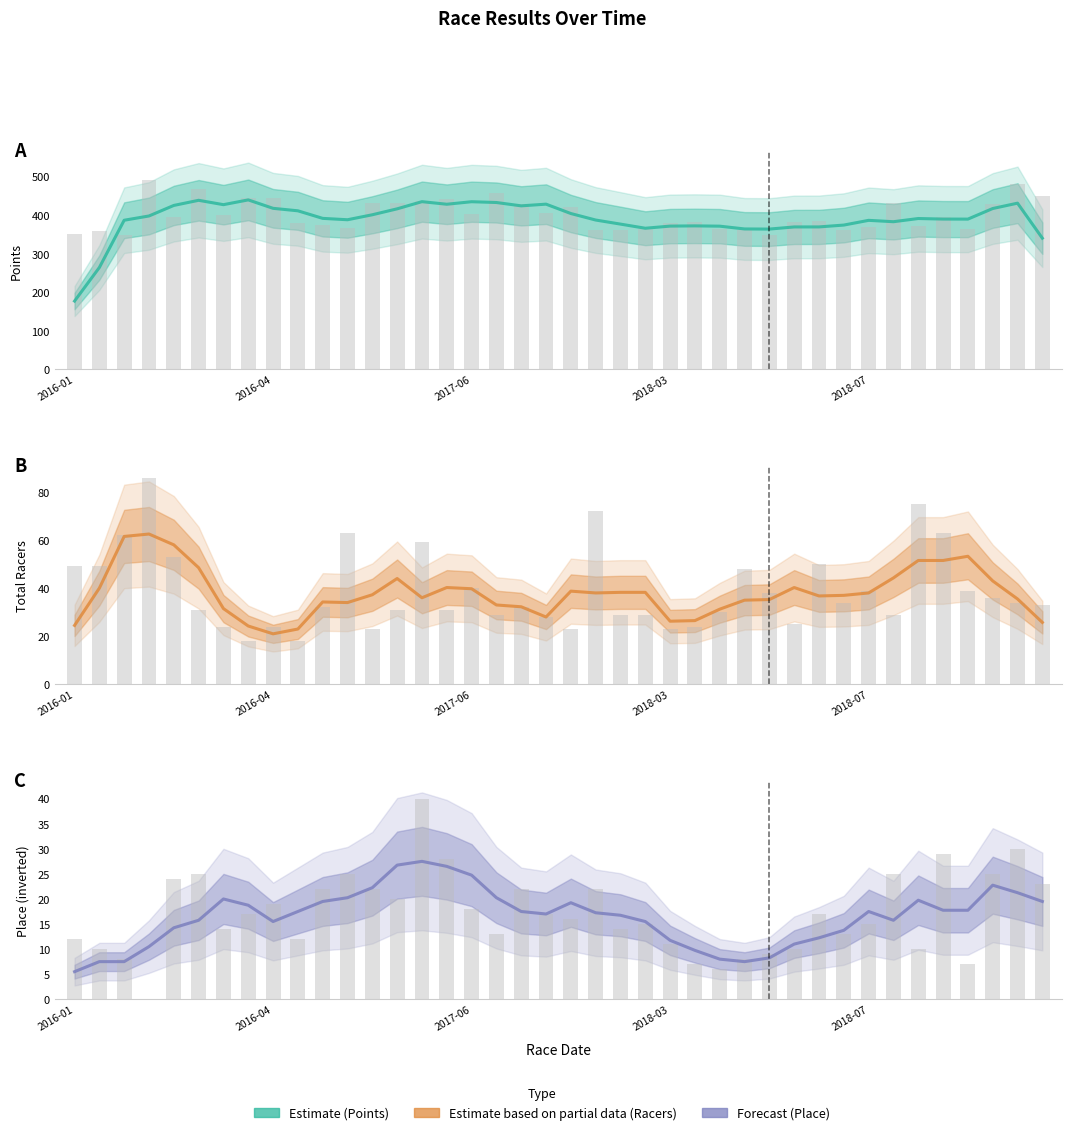

True or false: Points (raw) has a value of 394.3 at 35.

True